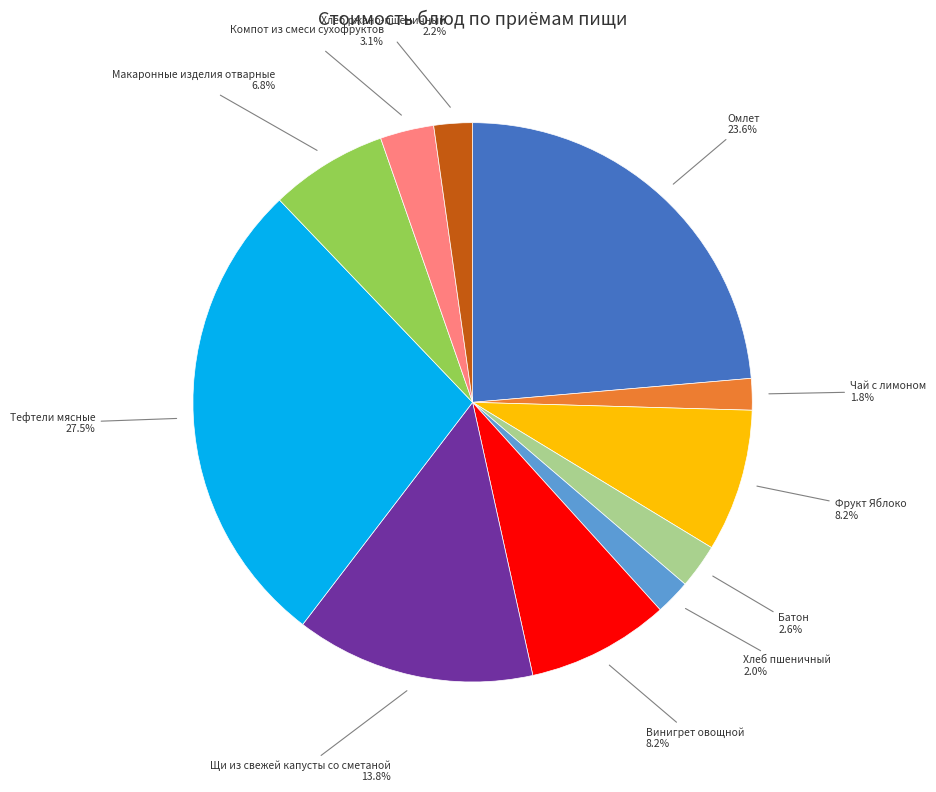

Is there a majority slice in this chart?

No